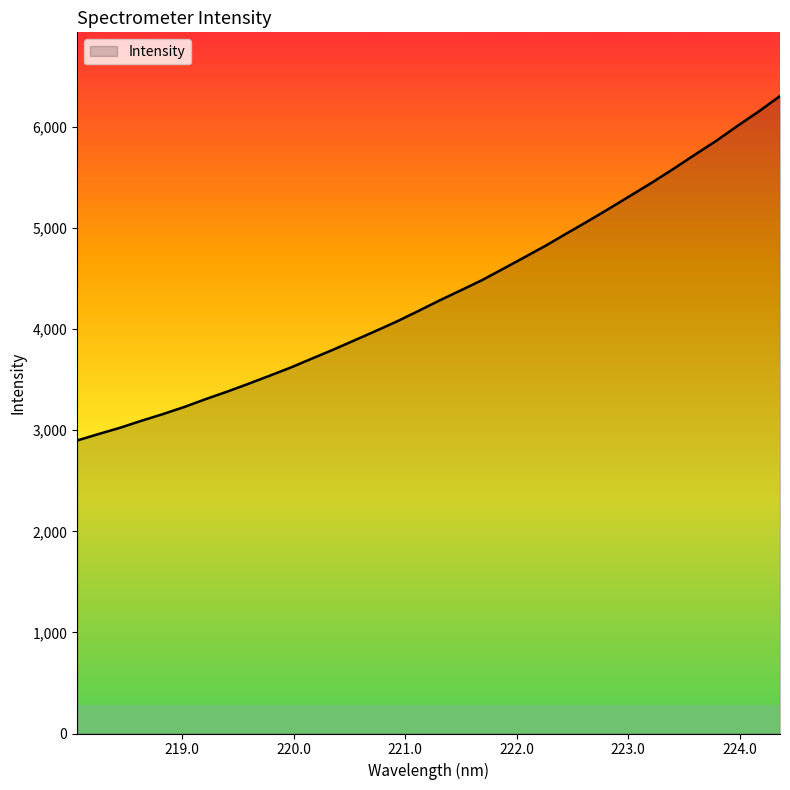

What is the difference between the maximum and minimum values?

3406.7